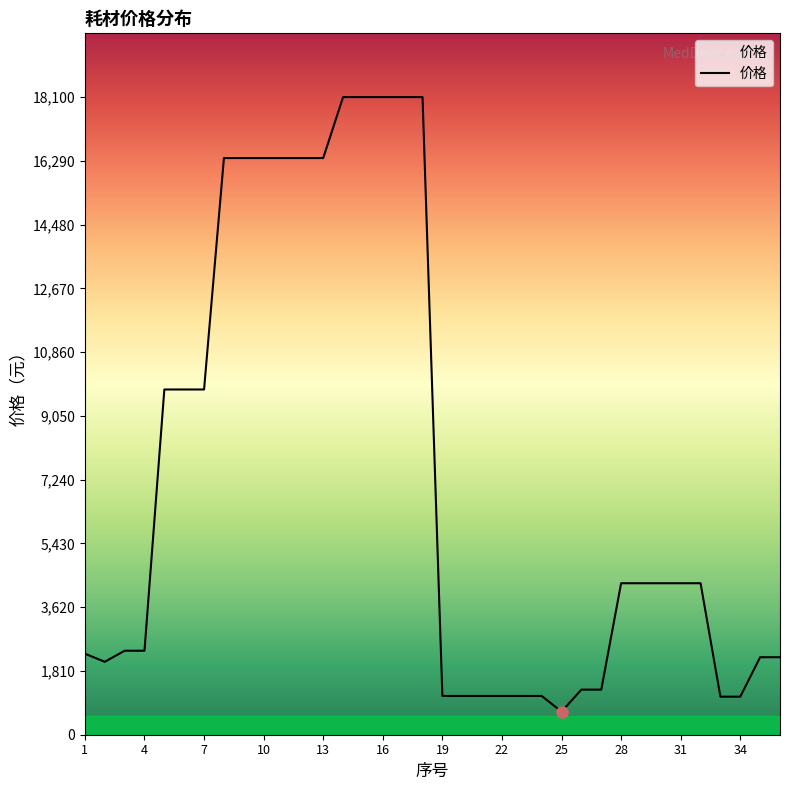

What is the difference between the maximum and minimum values?

17445